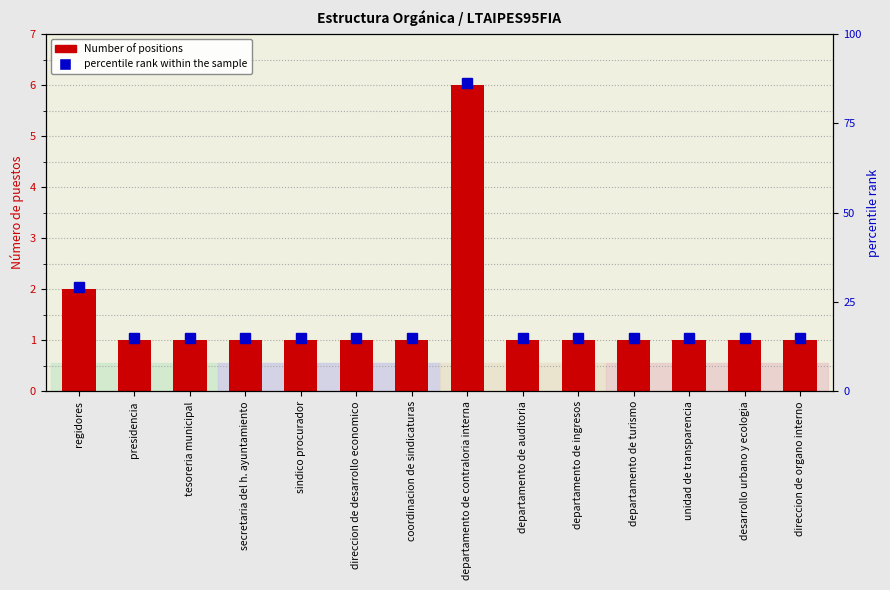

What is the smallest value displayed?

1